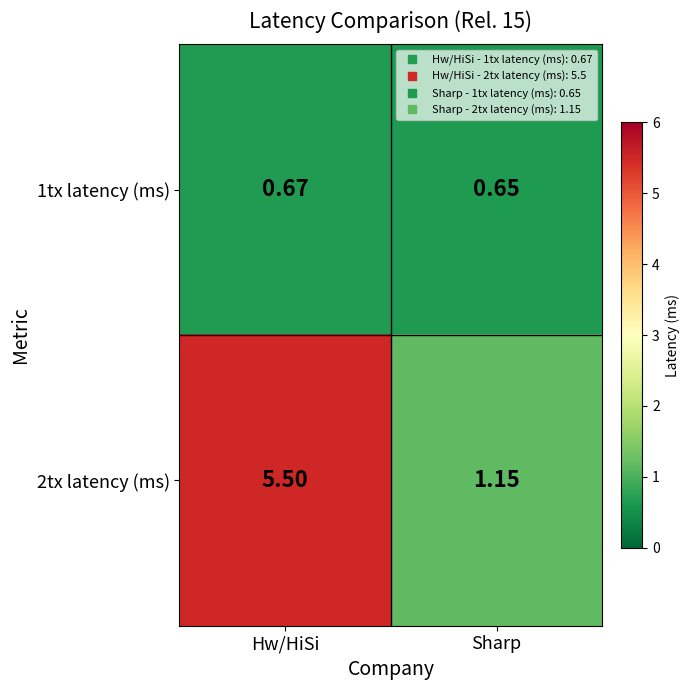

Which category has the lowest value across all series?

Sharp